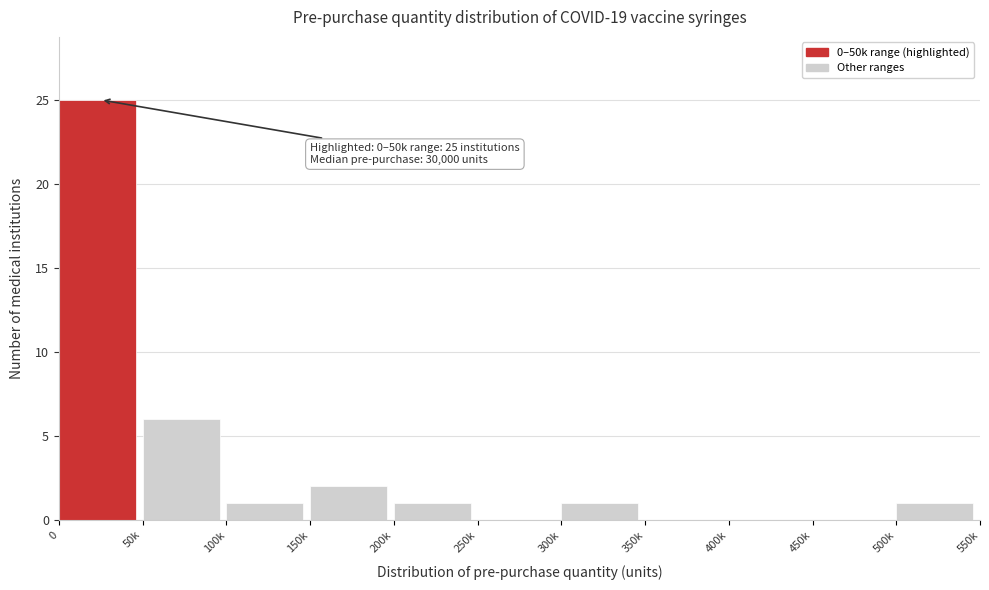

Reading left to right, list all the values displayed in this chart.

0=25	50k=6	100k=1	150k=2	200k=1	250k=0	300k=1	350k=0	400k=0	450k=0	500k=1